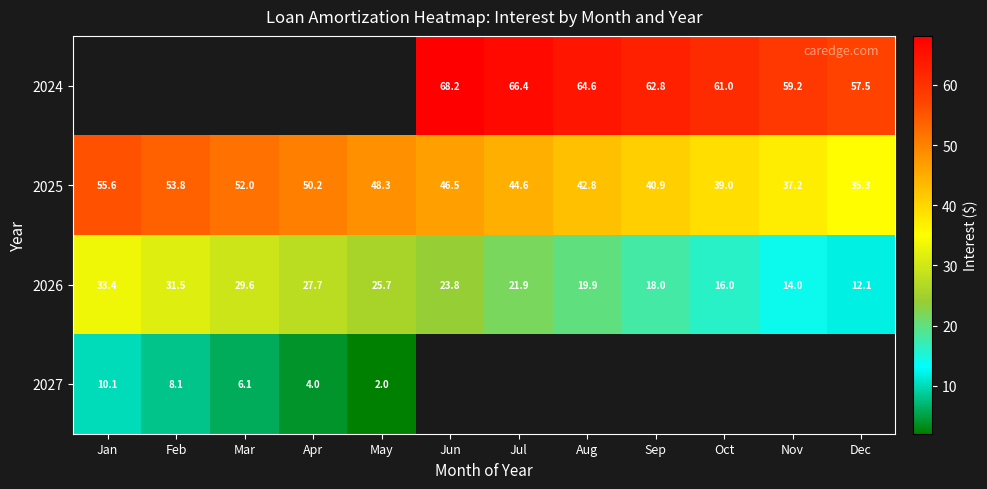

What is the sum of the 2025 values at Jun and Oct?

85.5